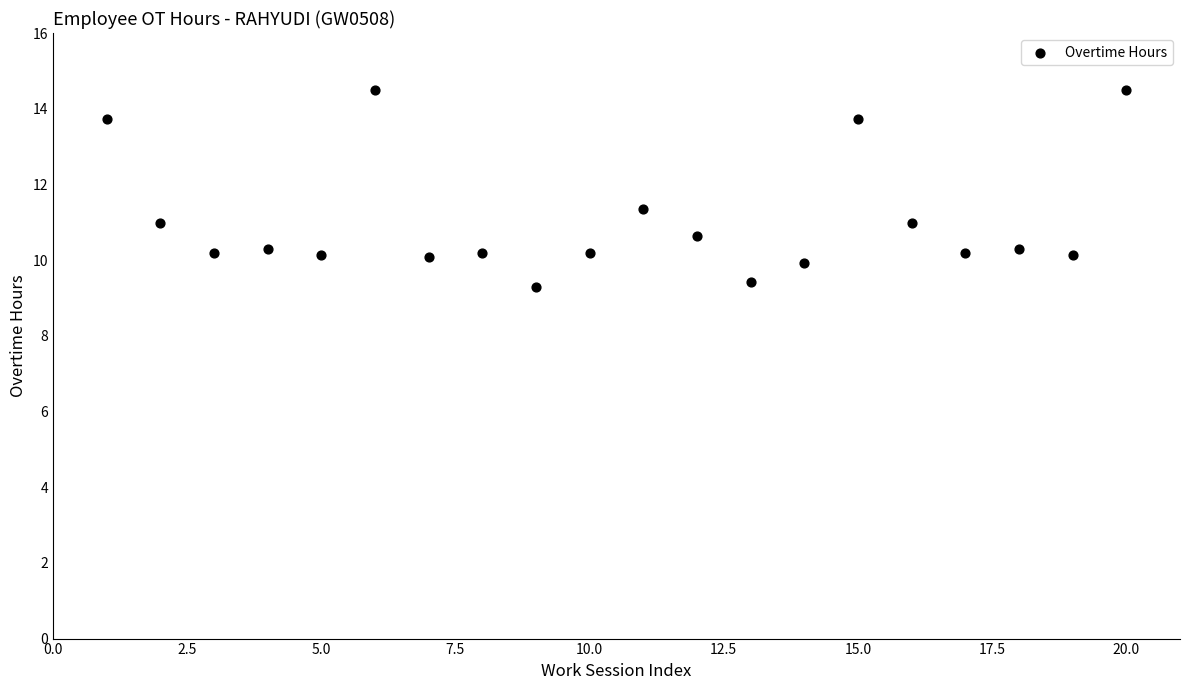

What is the range of Y values (max minus min)?

5.2